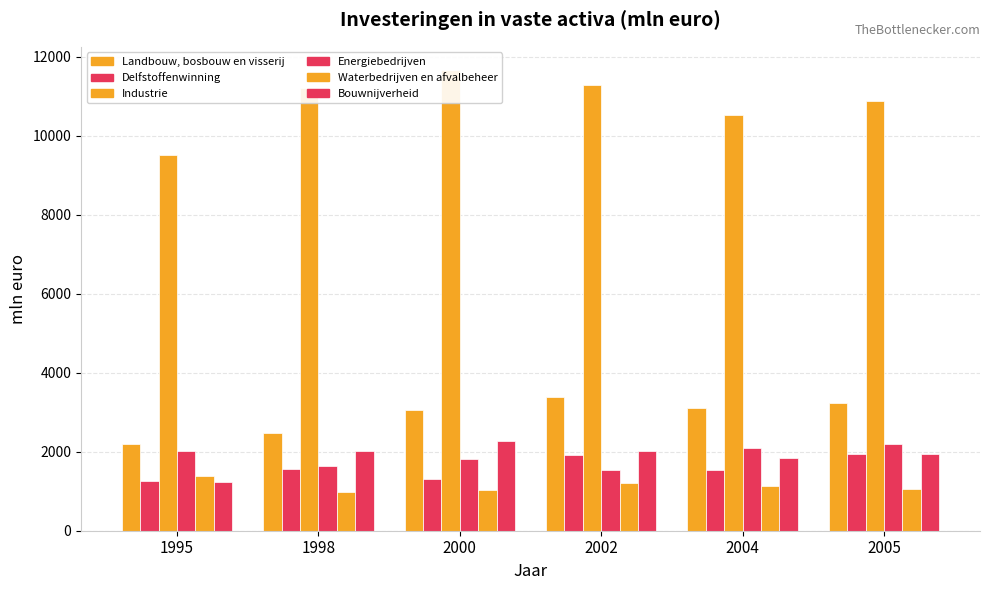

Which has a higher value, 1998 or 2000?

2000